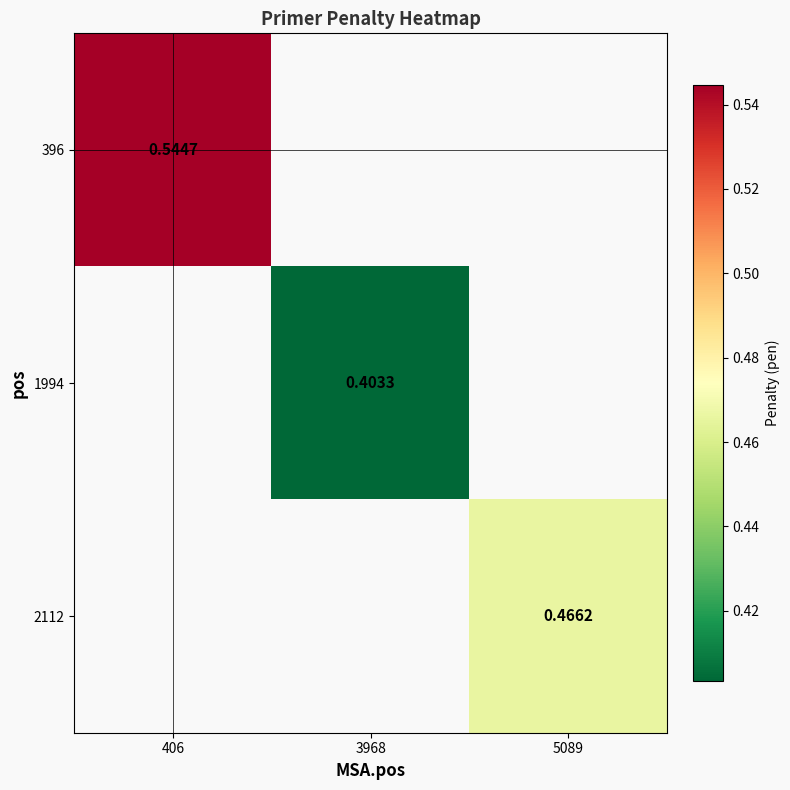

At how many categories does at least one series exceed 0?

3